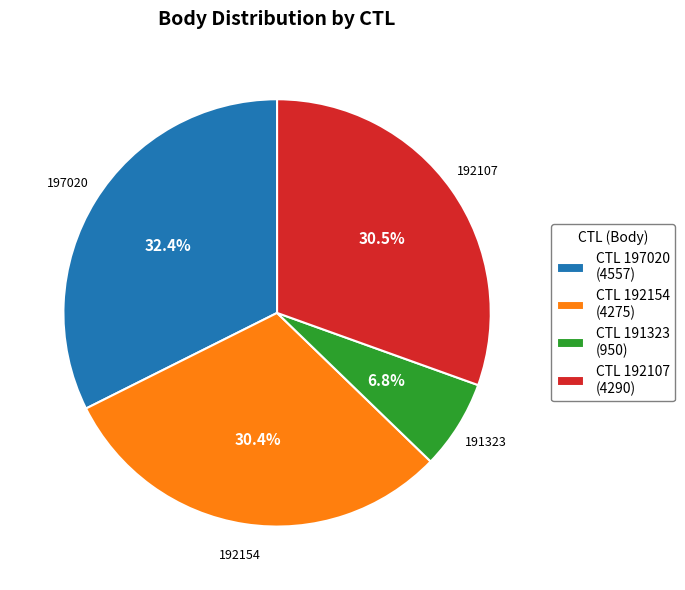

To the nearest percent, what is the combined percentage of 192107 and 192154?

61%